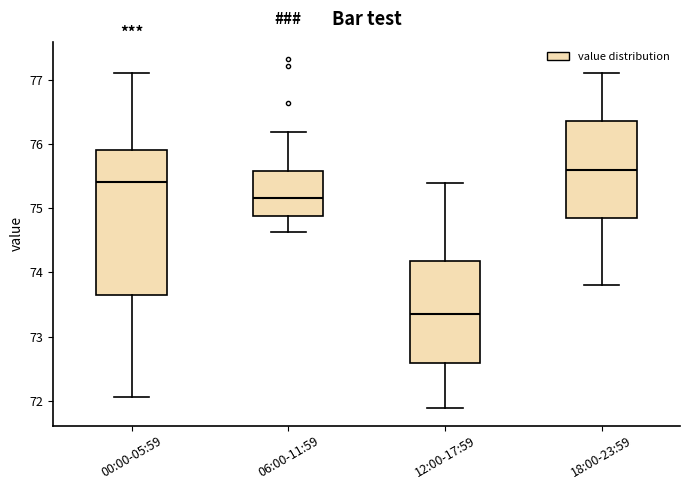

Comparing the boxes themselves (not the whiskers), which one is the tallest?

00:00-05:59